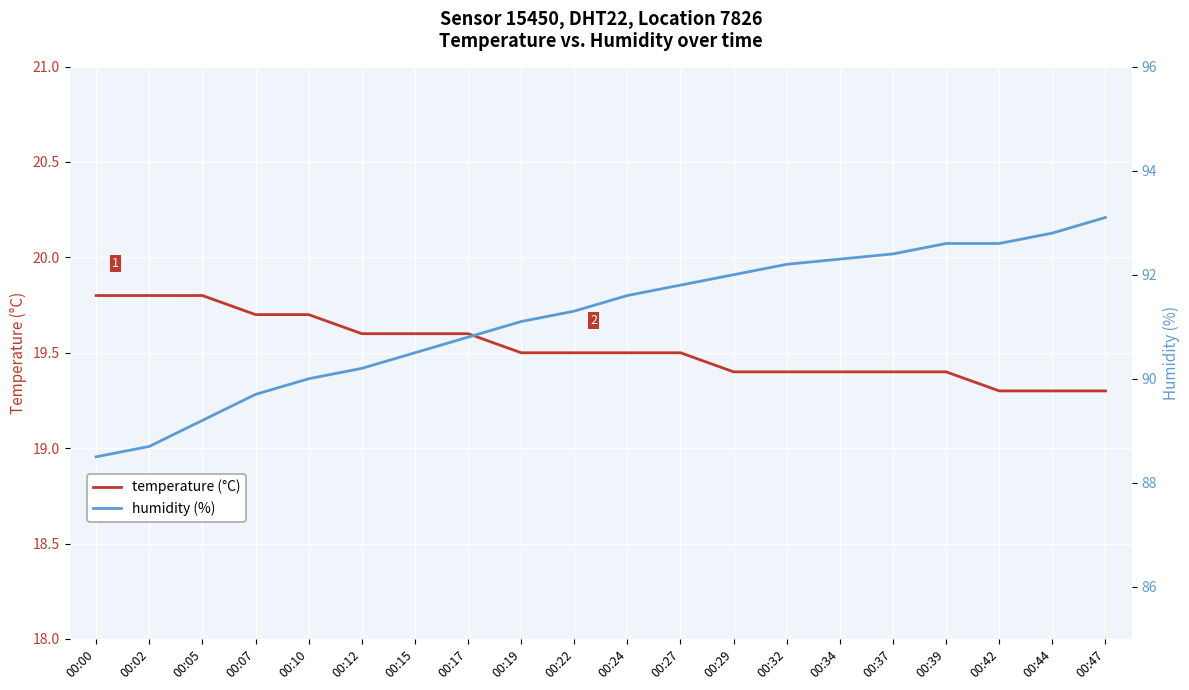

Reading right to left, extract all data points from this chart.

temperature: 19.3	19.3	19.3	19.4	19.4	19.4	19.4	19.4	19.5	19.5	19.5	19.5	19.6	19.6	19.6	19.7	19.7	19.8	19.8	19.8
humidity: 93.1	92.8	92.6	92.6	92.4	92.3	92.2	92.0	91.8	91.6	91.3	91.1	90.8	90.5	90.2	90.0	89.7	89.2	88.7	88.5